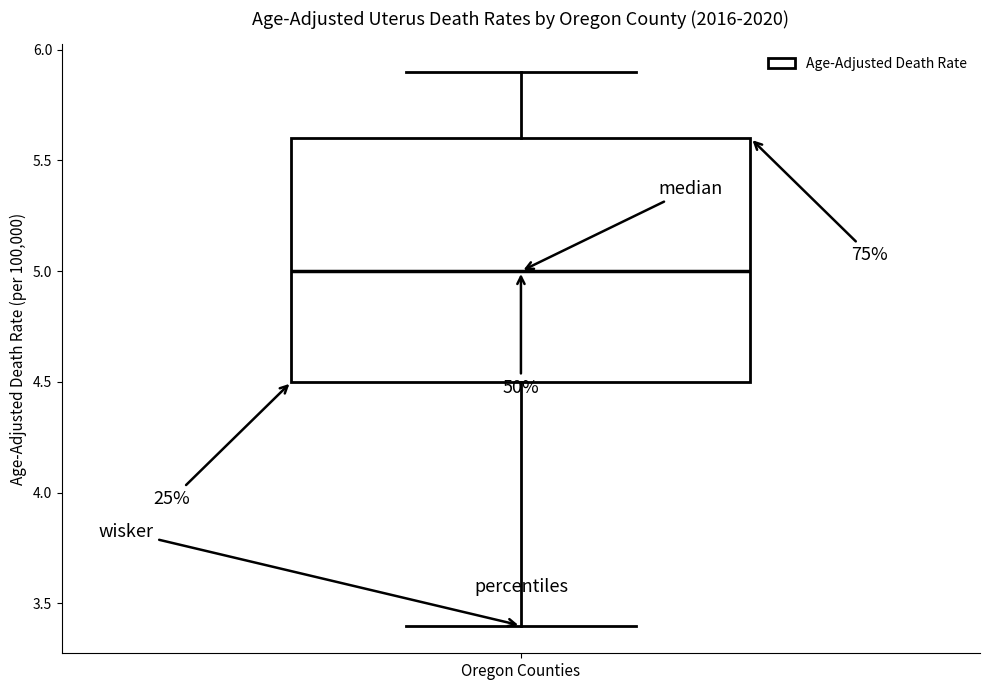

Read this box plot against the y-axis: the position of the median line, the range covered by the box, and the ends of both whiskers. The values are not printed on the chart, so give them approximately, as read against the axis.

median 5.0, box 4.5 to 5.6, whiskers 3.4 to 5.9